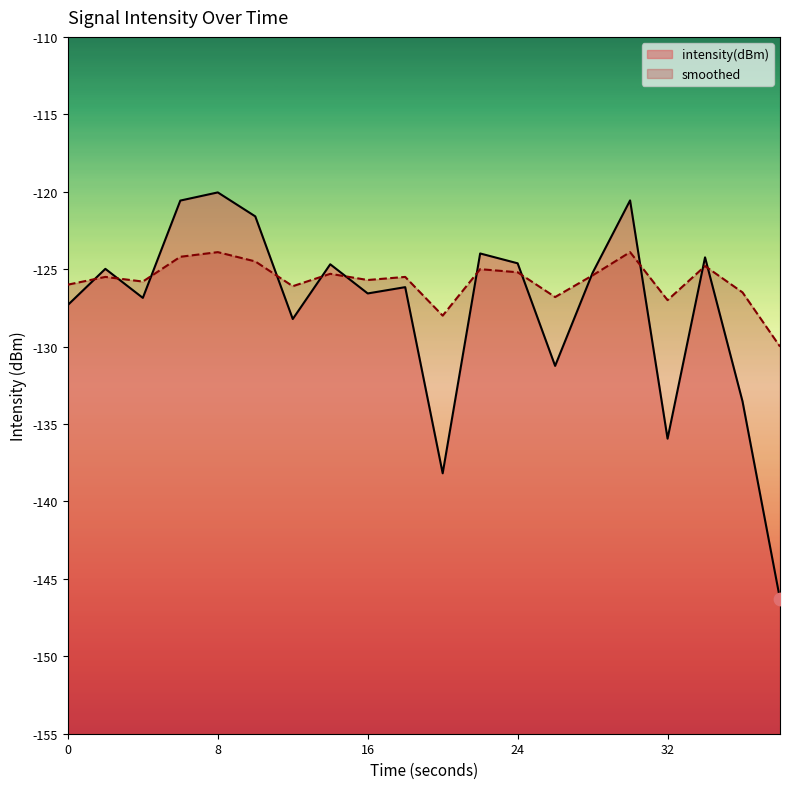

Which series has the widest spread of Y values?

intensity(dBm)